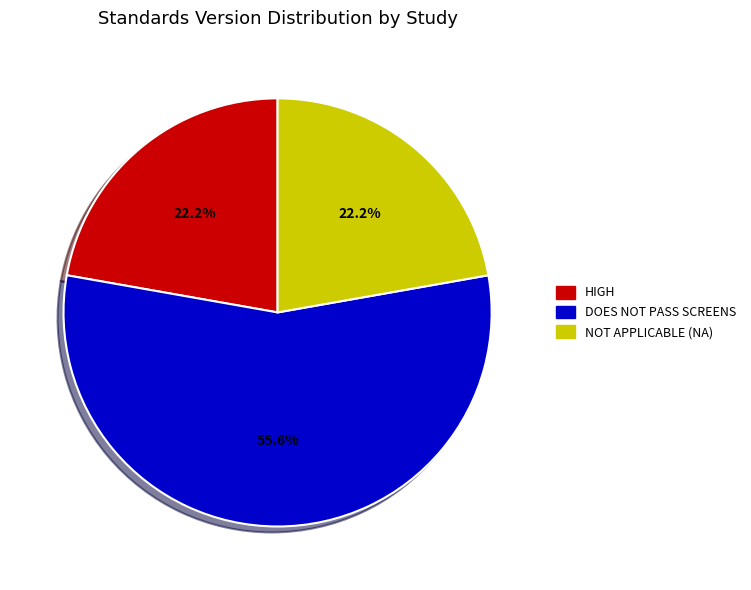

Does any single category account for the majority?

Yes